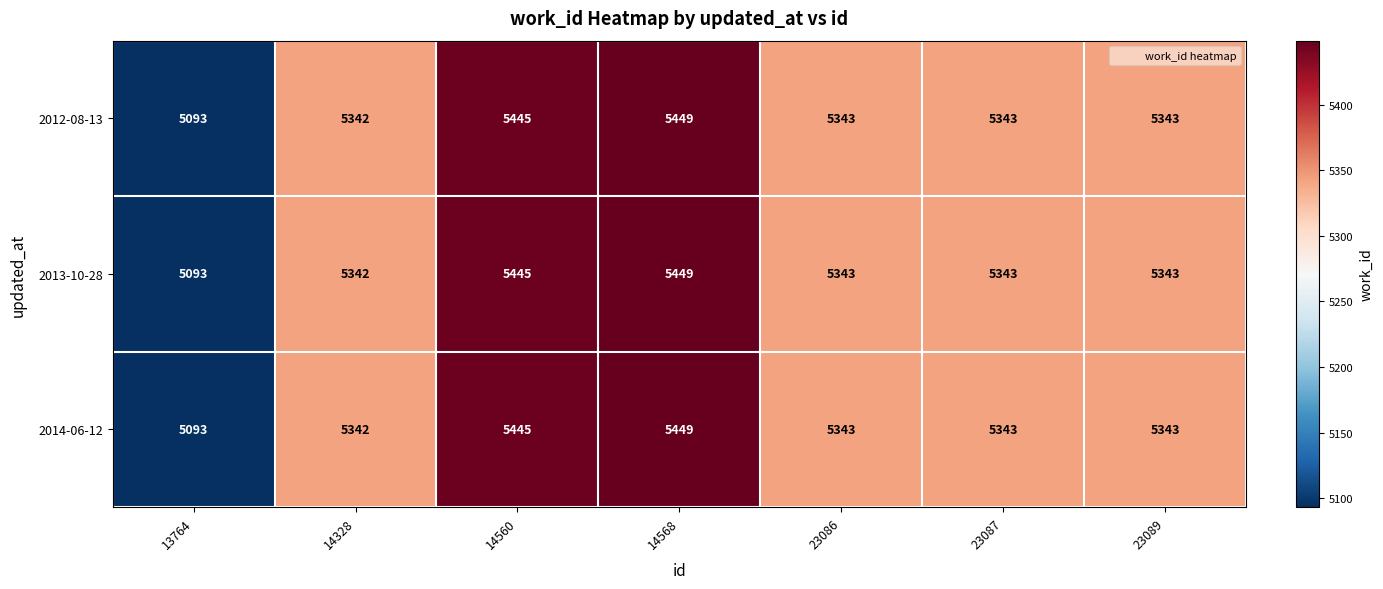

Which category has the lowest value across all series?

13764